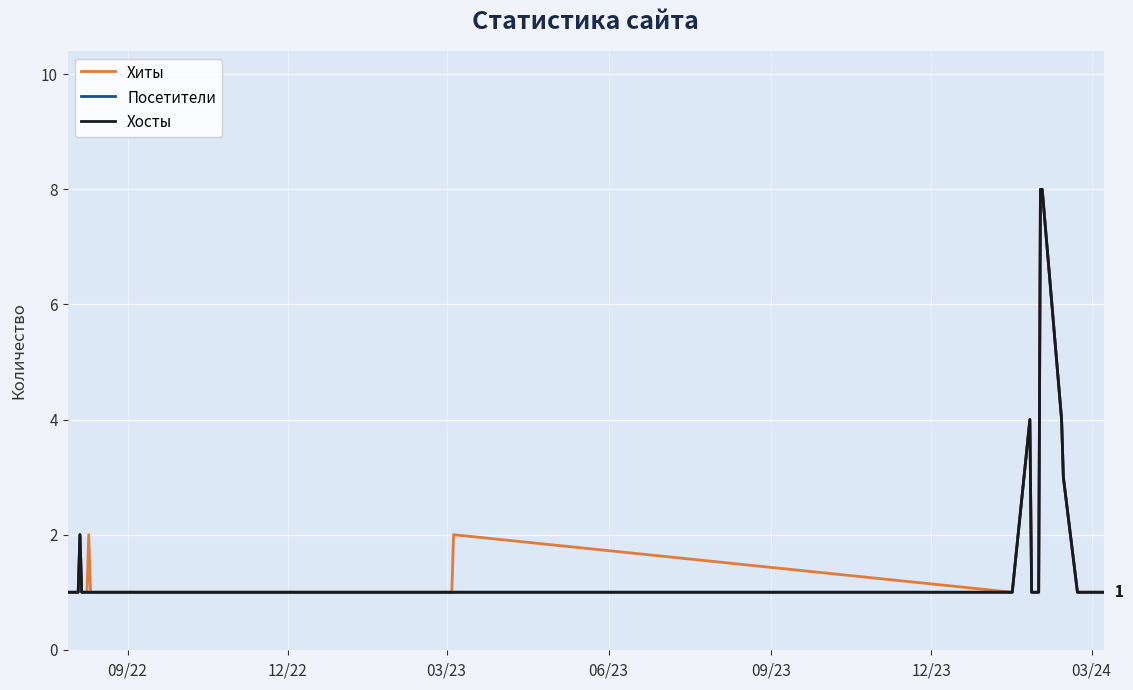

What is the difference between the maximum and minimum values in the Посетители series?

7